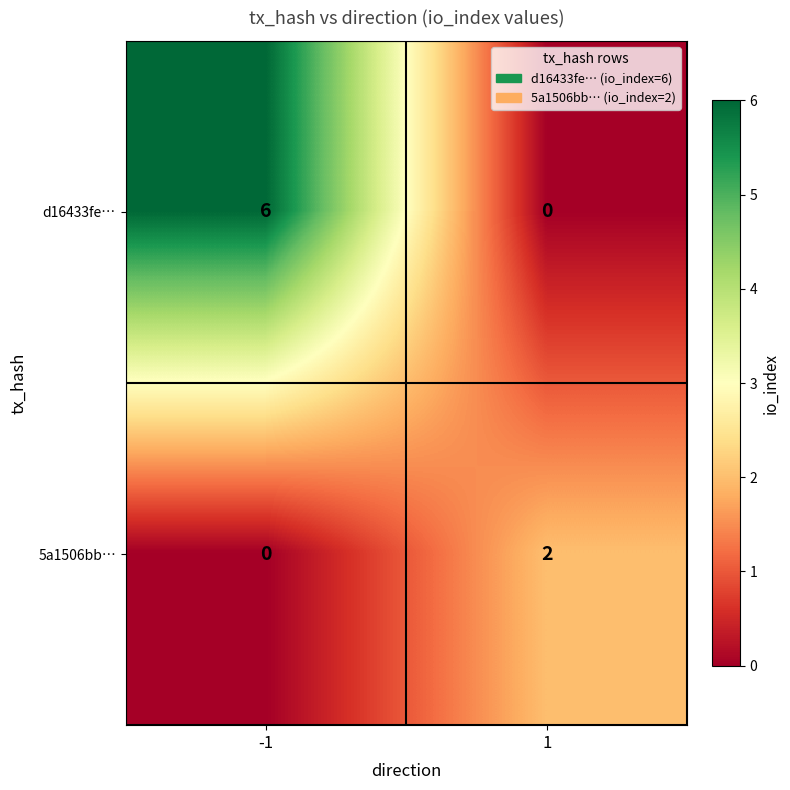

The 5a1506bb… series shows 0 at -1. True or false?

True